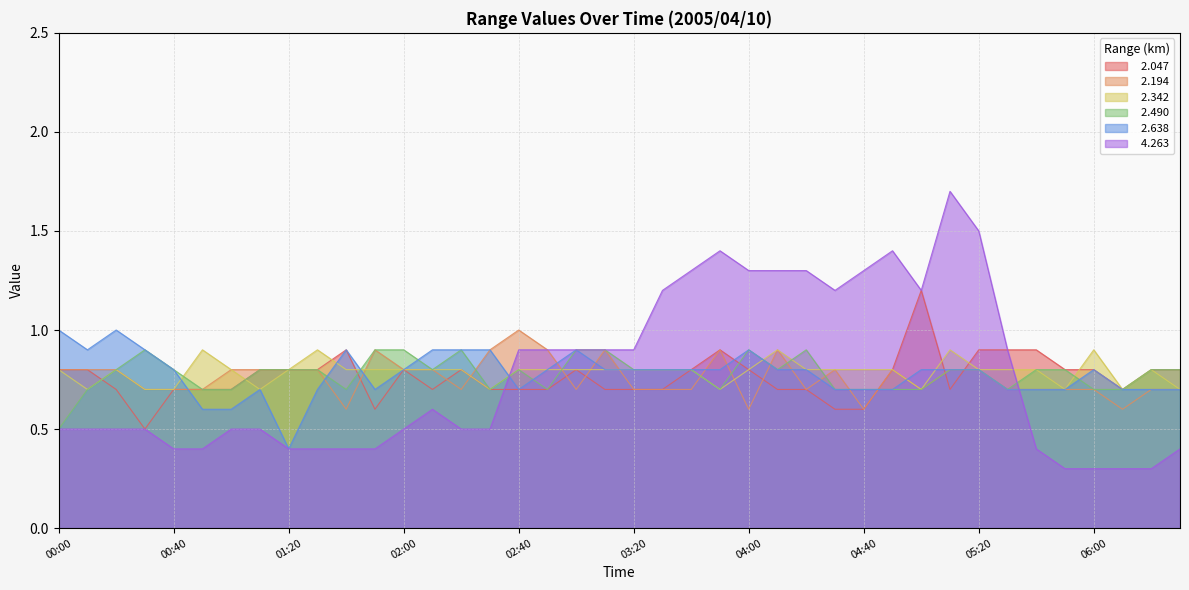

Rank the series at 06:30 from lowest to highest value.

  4.263,   2.194,   2.342,   2.638,   2.047,   2.490